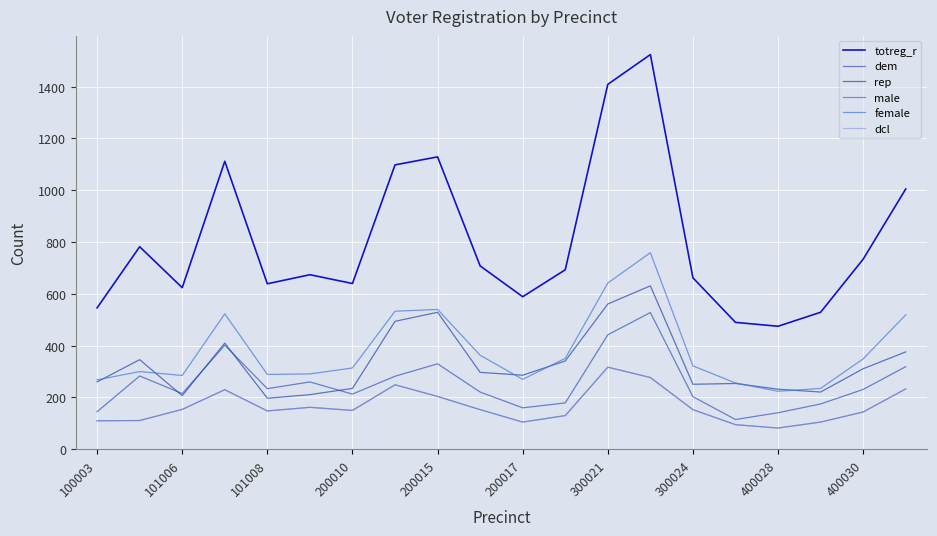

What is the label of the 20th point from the right?

100003